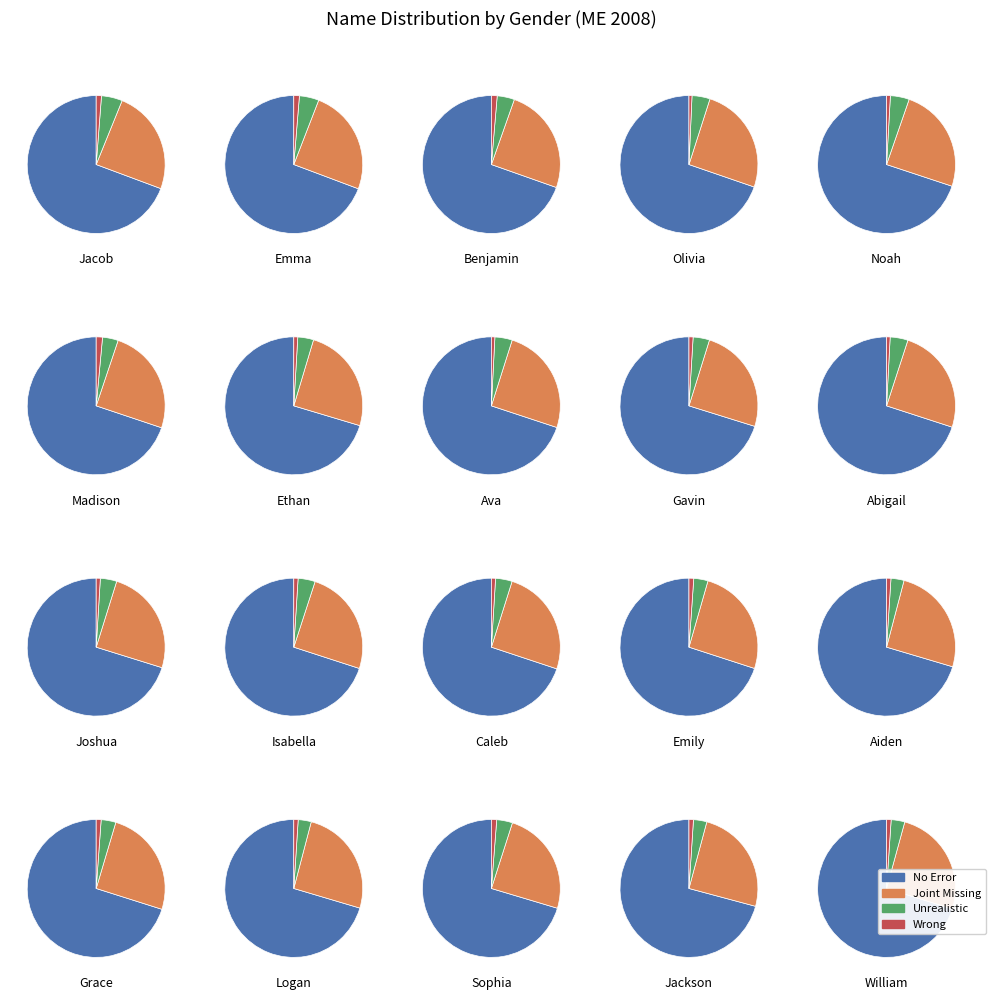

What percentage is NOT represented by 15?

95.6%